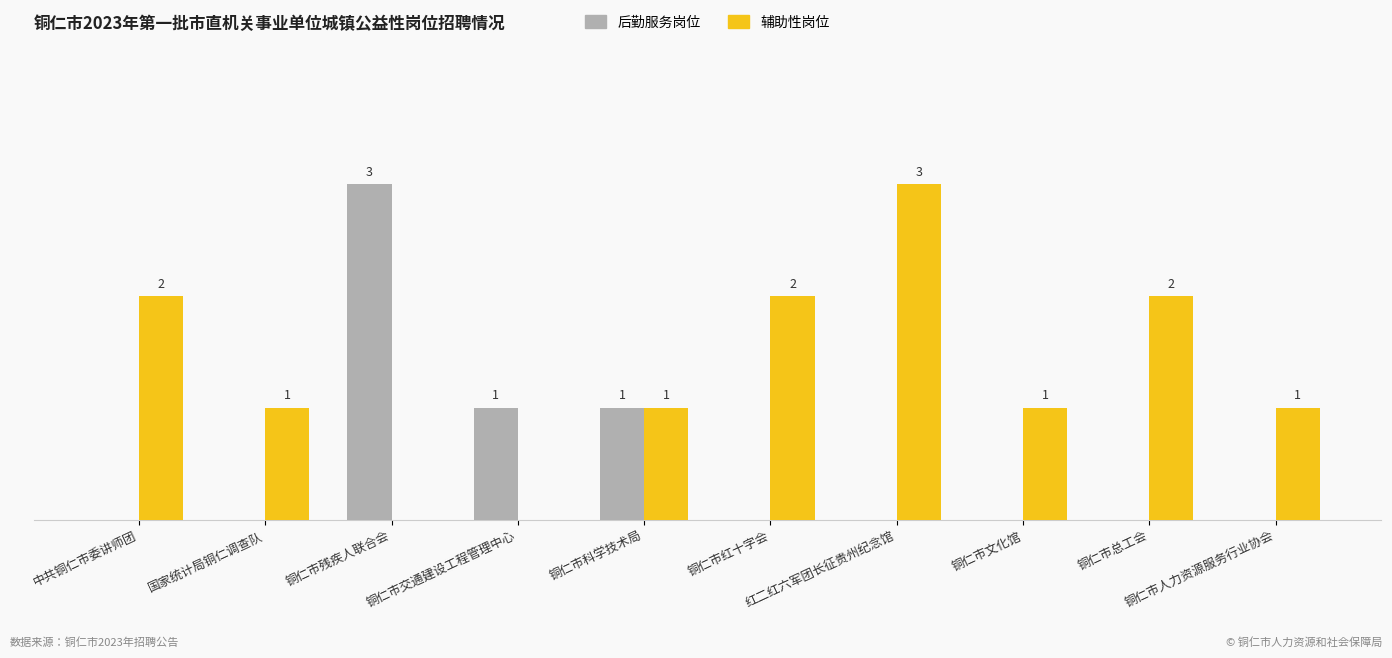

Which series has the largest total across all categories?

辅助性岗位